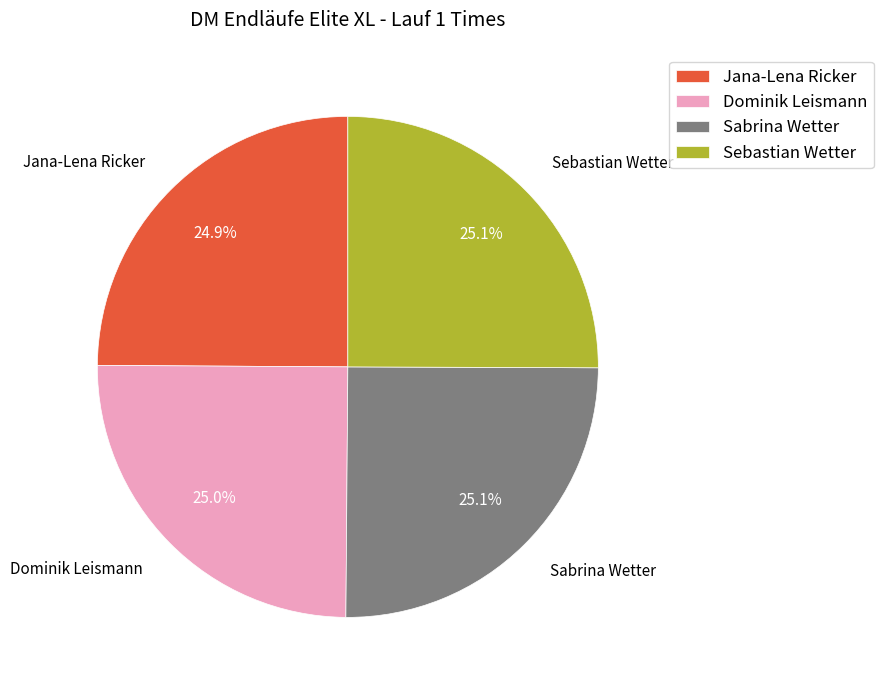

Does Jana-Lena Ricker account for over 50% of the chart?

No